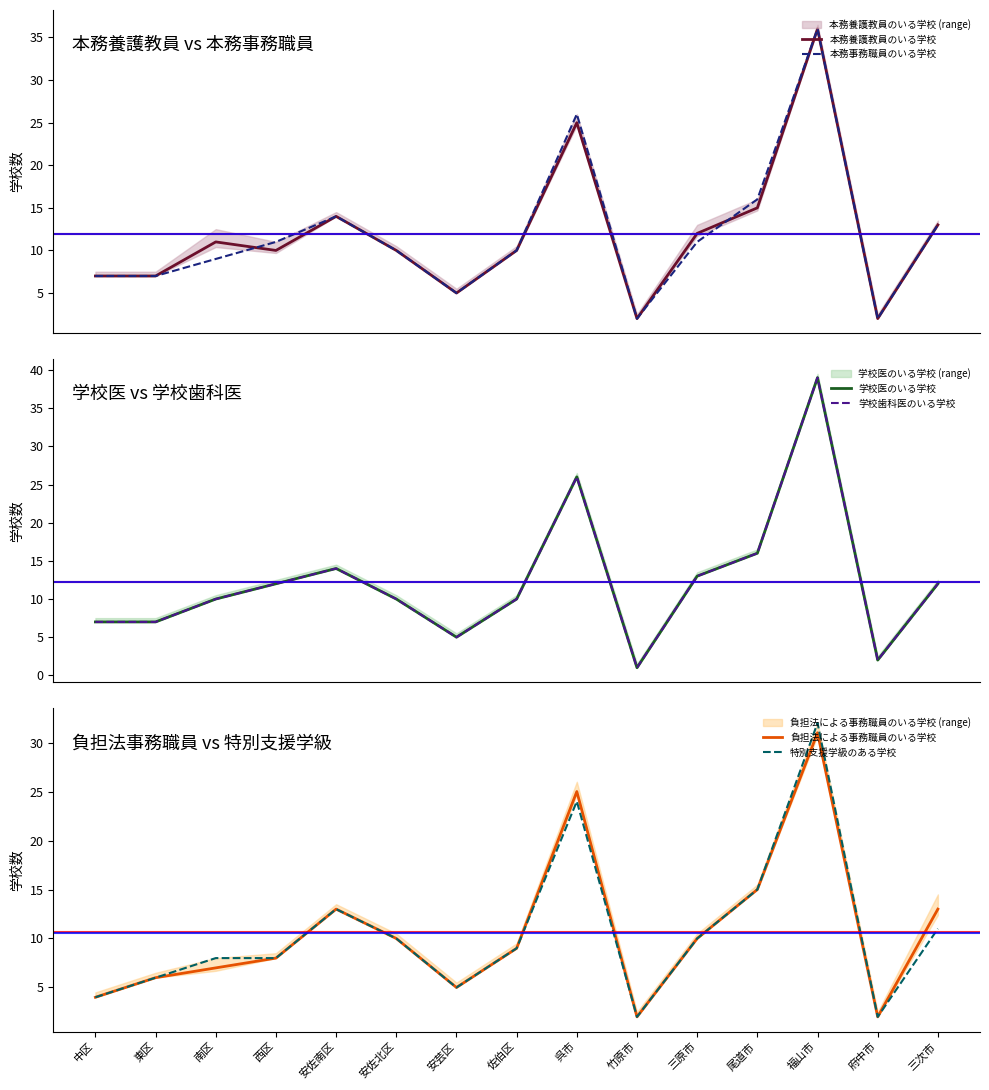

At how many categories does at least one series exceed 12?

6